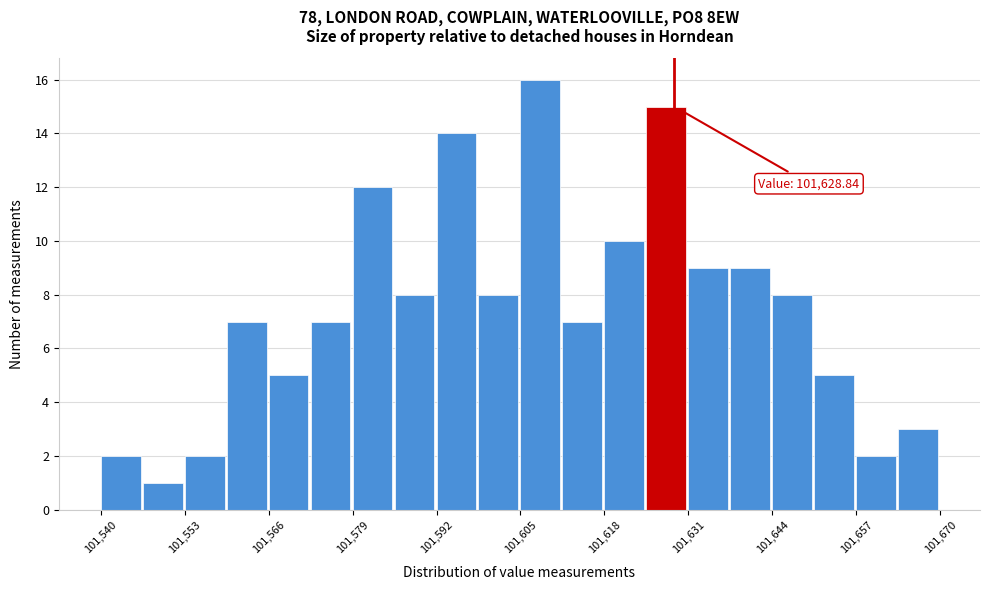

Around what value on the x-axis is the tallest bar? Give the approximate position of its centre, as read against the axis.

101608